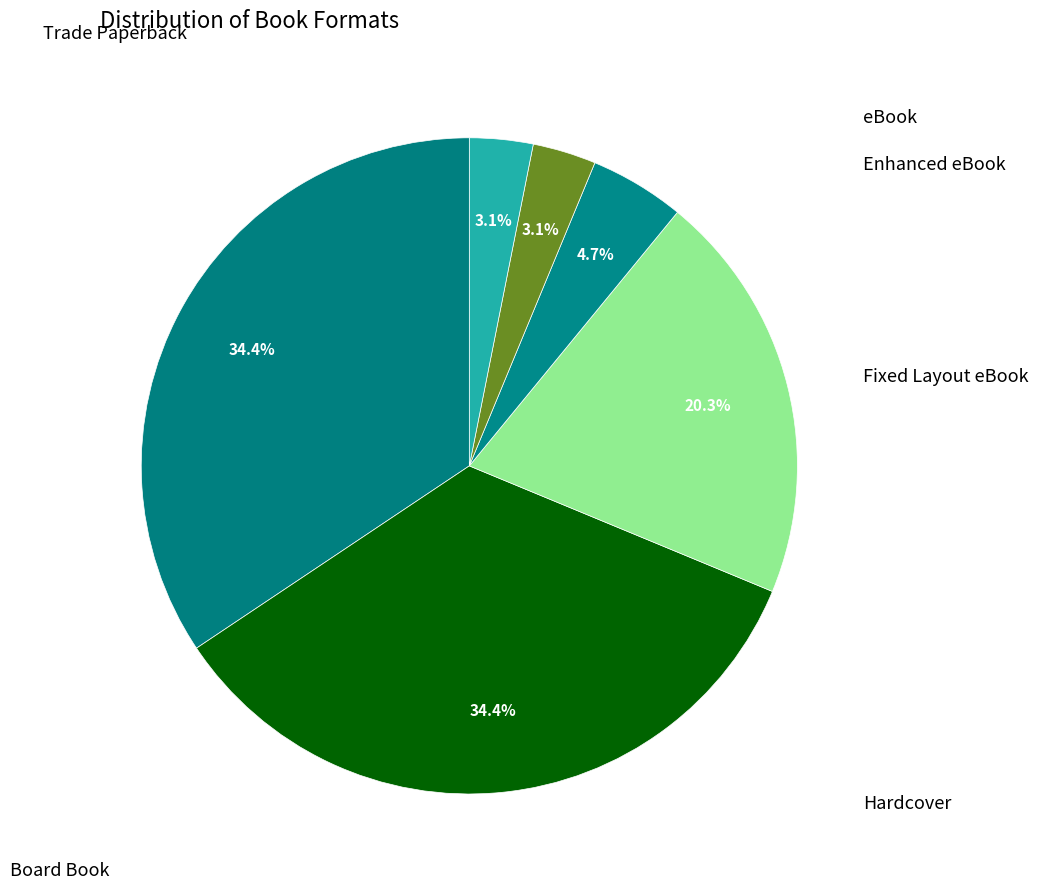

Rank the categories by value from lowest to highest.

Board Book, eBook, Enhanced eBook, Fixed Layout eBook, Trade Paperback, Hardcover